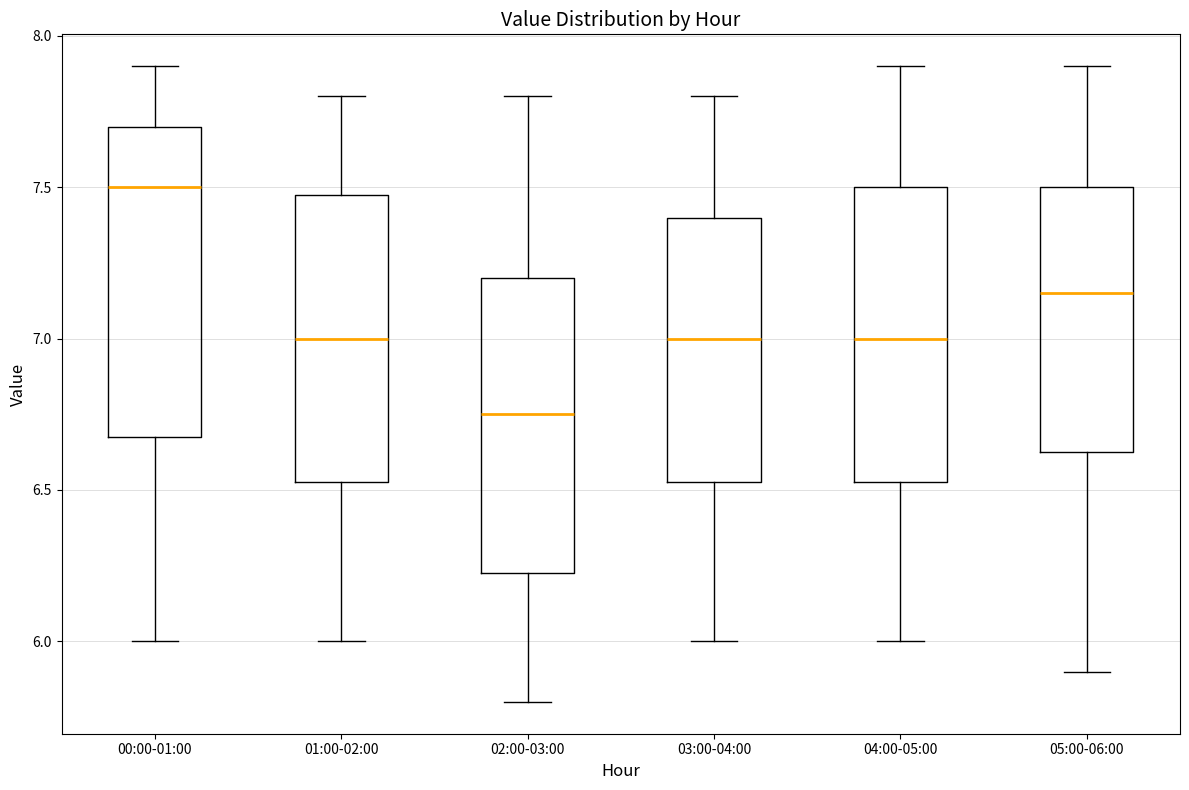

Reading left to right, transcribe this box plot: for each box, give where its median line is, the range the box spans, and where its two whiskers end, as read against the y-axis. The values are not printed on the chart, so give them approximately, as read against the axis.

00:00-01:00: median 7.50, box 6.70 to 7.70, whiskers 6.00 to 7.90
01:00-02:00: median 7.00, box 6.55 to 7.50, whiskers 6.00 to 7.80
02:00-03:00: median 6.75, box 6.25 to 7.20, whiskers 5.80 to 7.80
03:00-04:00: median 7.00, box 6.55 to 7.40, whiskers 6.00 to 7.80
04:00-05:00: median 7.00, box 6.55 to 7.50, whiskers 6.00 to 7.90
05:00-06:00: median 7.15, box 6.65 to 7.50, whiskers 5.90 to 7.90